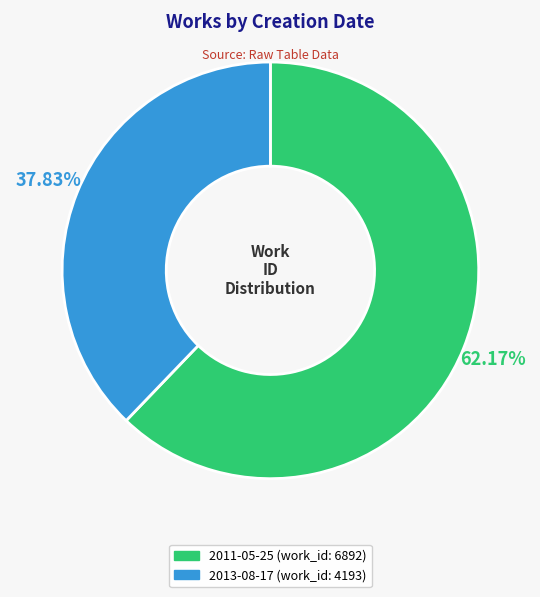

Approximately how many times larger is the value at 2013-08-17 compared to 2011-05-25?

0.6